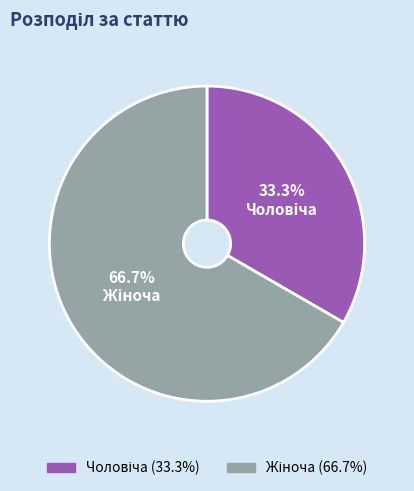

Does any single category account for the majority?

Yes